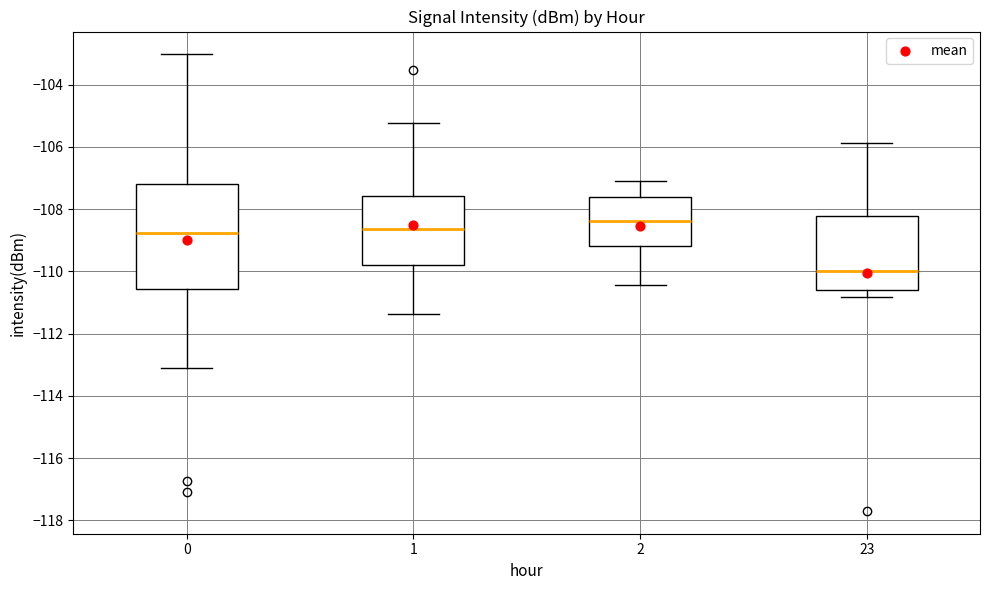

Reading left to right, read every box against the y-axis: the position of its median line, the range the box covers, and the ends of its whiskers. The values are not printed on the chart, so give them approximately, as read against the axis.

0: median -108.8, box -110.6 to -107.2, whiskers -113.0 to -103.0
1: median -108.6, box -109.8 to -107.6, whiskers -111.4 to -105.2
2: median -108.4, box -109.2 to -107.6, whiskers -110.4 to -107.0
23: median -110.0, box -110.6 to -108.2, whiskers -110.8 to -105.8